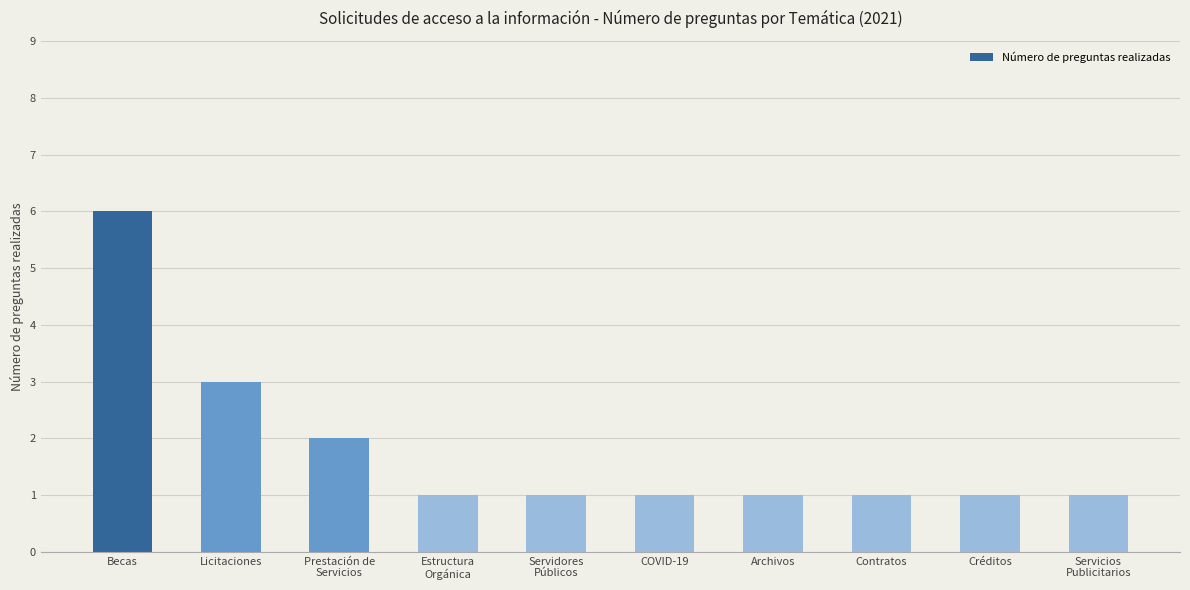

What is the ratio of the value at Archivos to the value at Licitaciones?

0.3